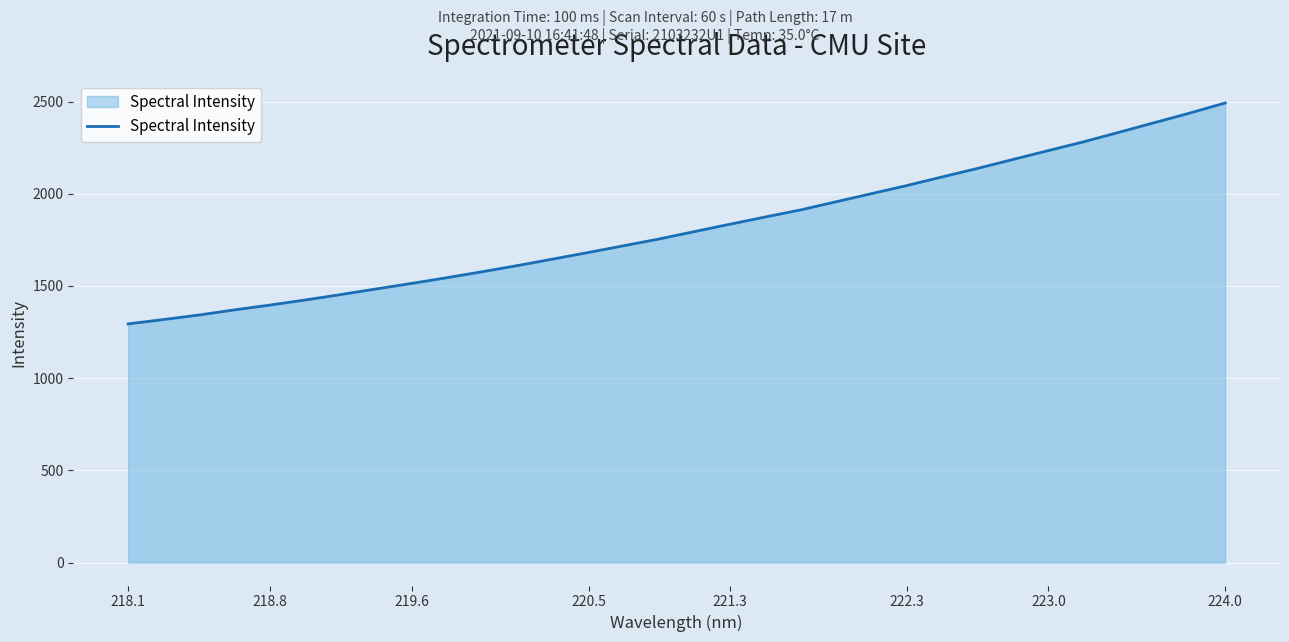

What is the smallest value displayed?

1294.3